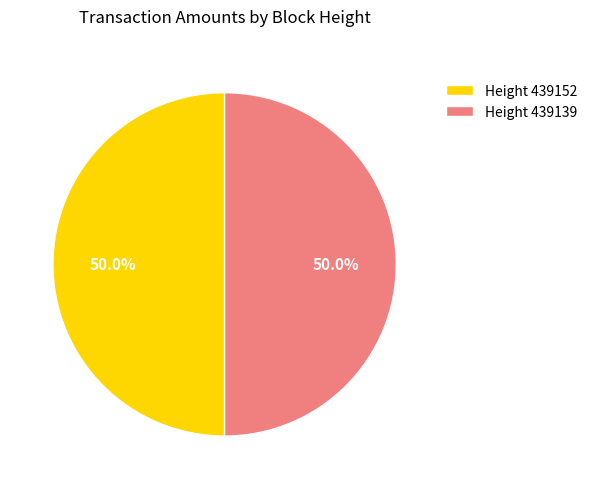

What is the ratio of the value at Height 439152 to the value at Height 439139?

1.0